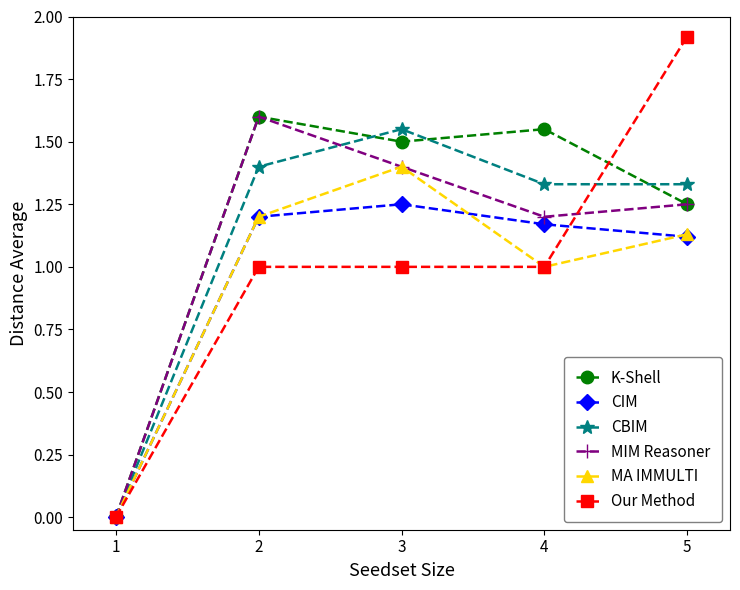

The value of Our Method at 3 is 1.0. True or false?

True